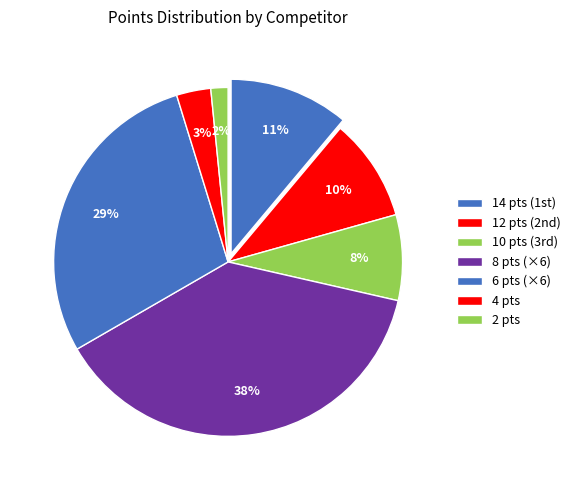

Count the number of slices in the pie.

7